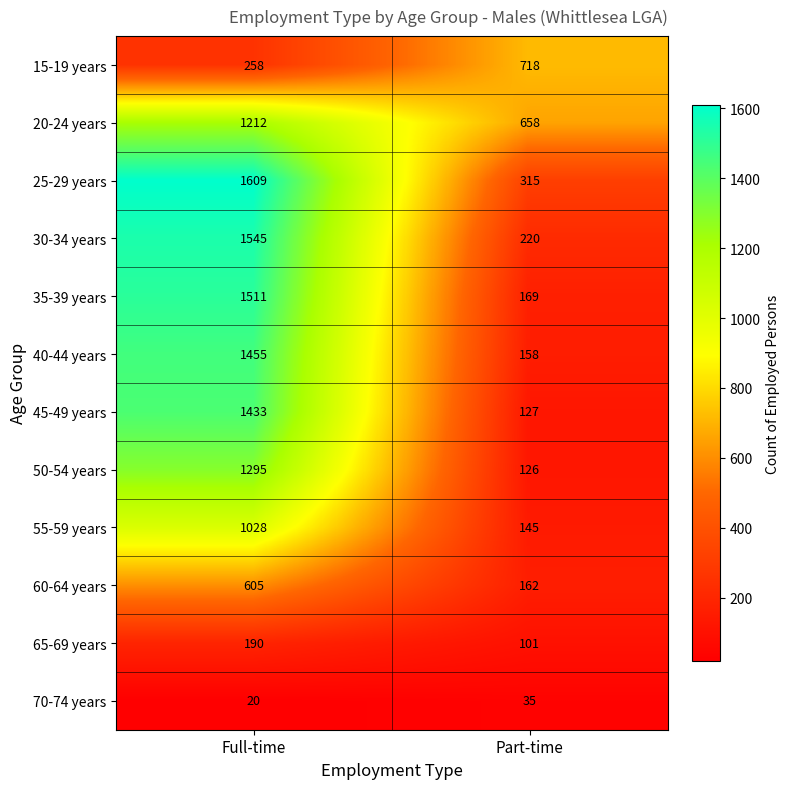

Is the value of 55-59 years at Part-time greater than the value of 70-74 years at Part-time?

Yes